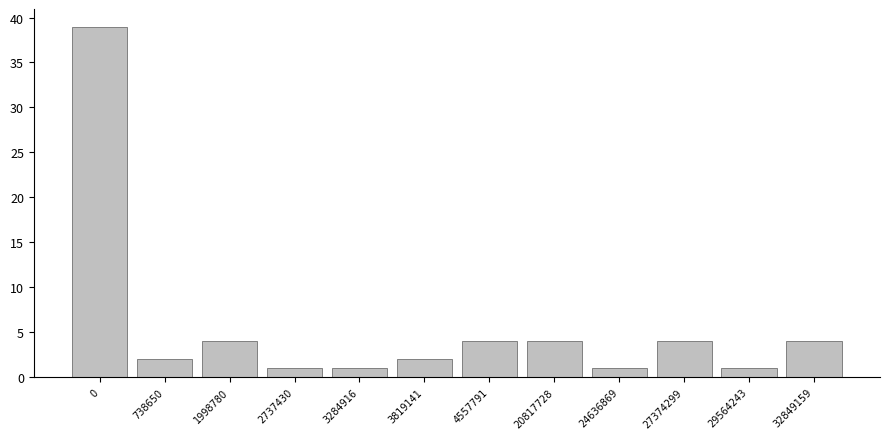

Reading left to right, list all the values displayed in this chart.

39	2	4	1	1	2	4	4	1	4	1	4